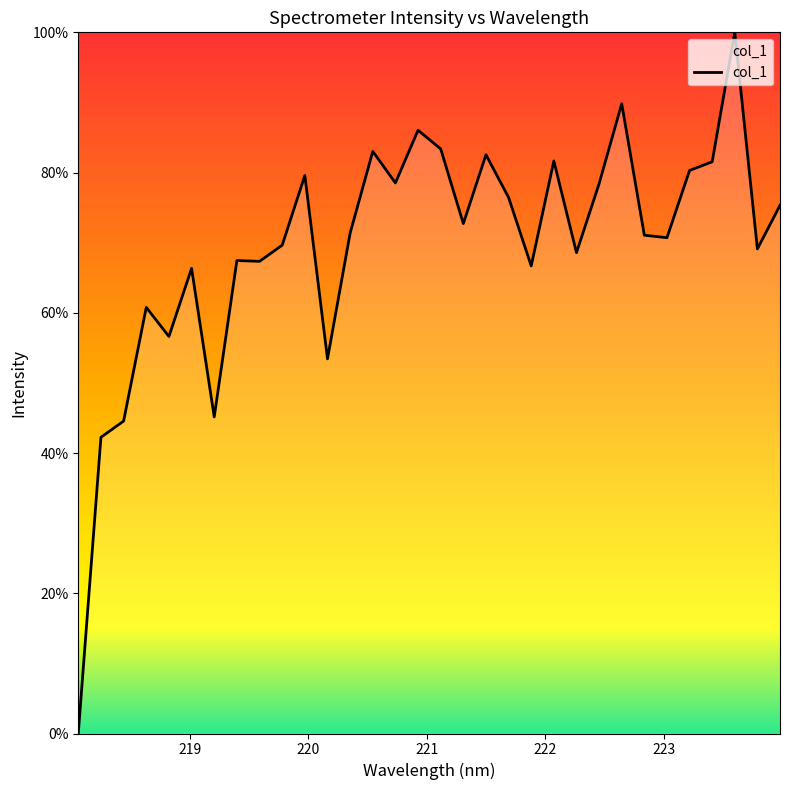

What is the greatest value displayed?

100.0